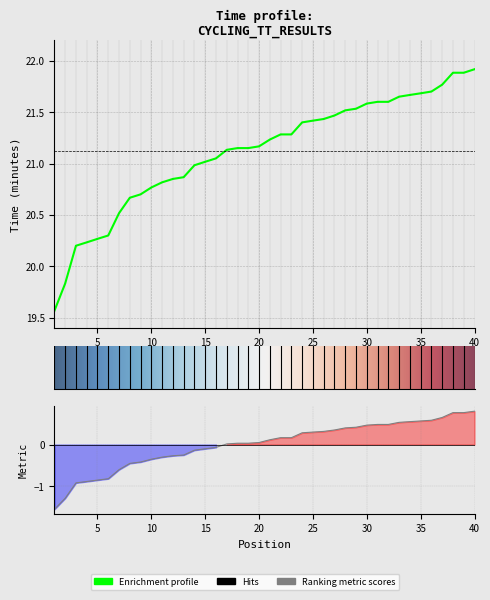

What is the maximum value shown in the chart?

21.9